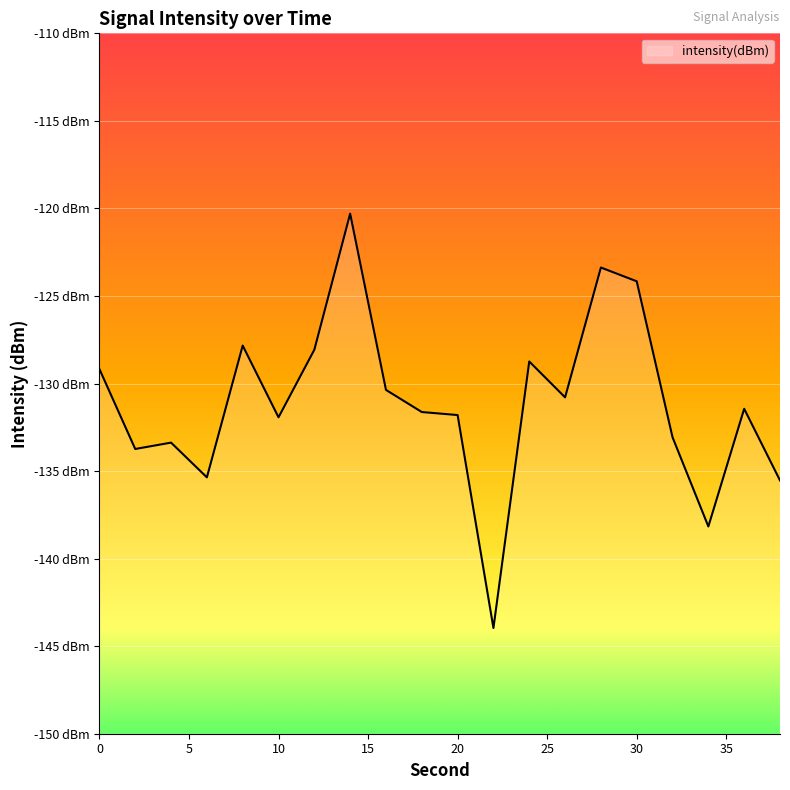

What is the average value?

-131.1